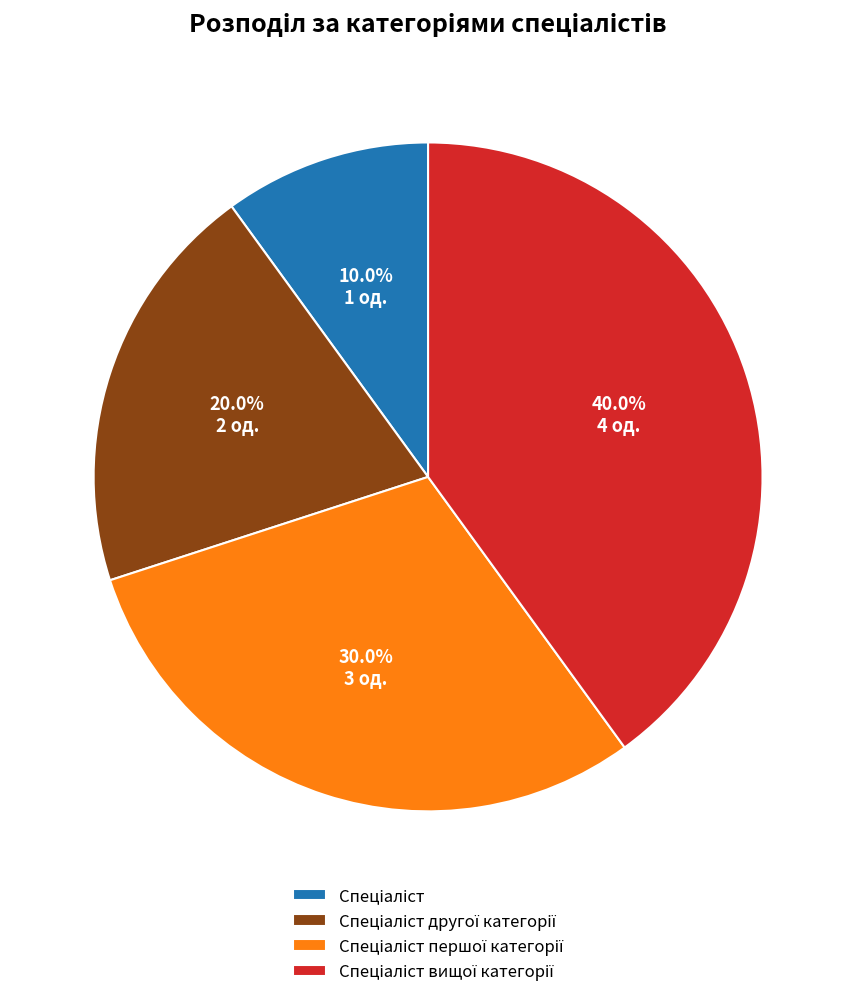

Is there a majority slice in this chart?

No